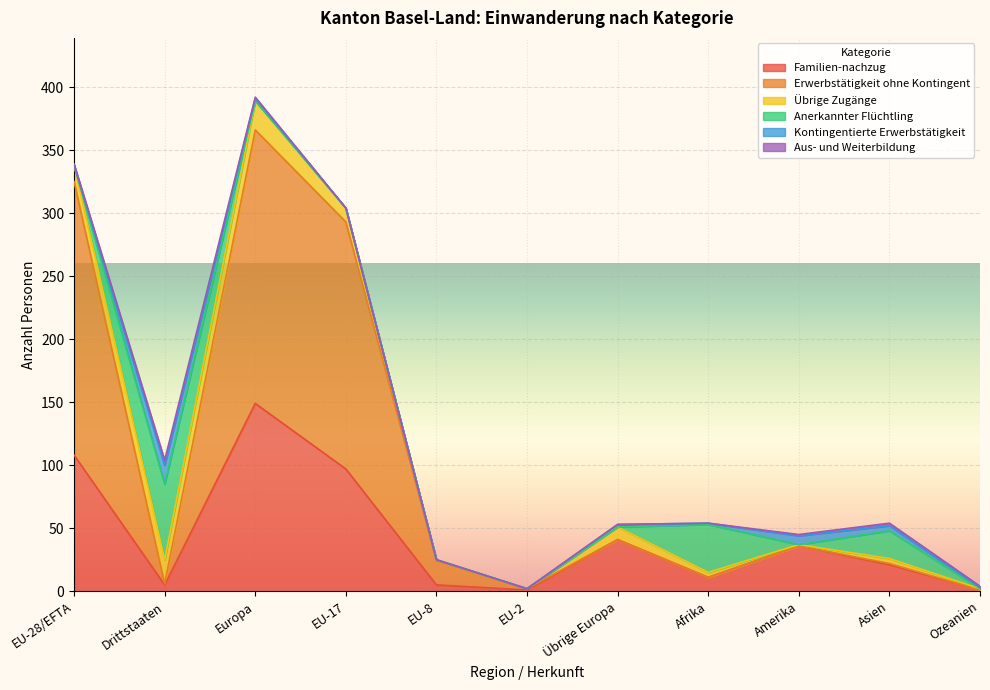

What is the maximum value for Erwerbstätigkeit ohne Kontingent?

217